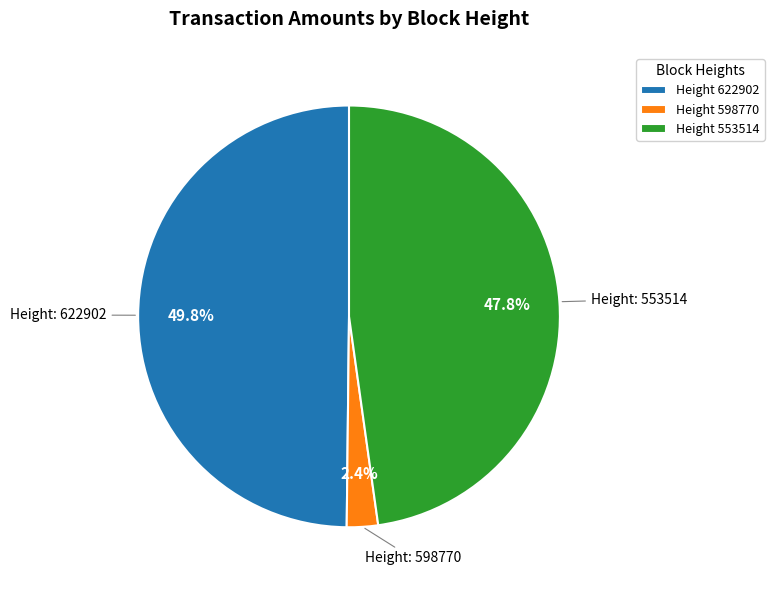

How many segments does this pie chart have?

3